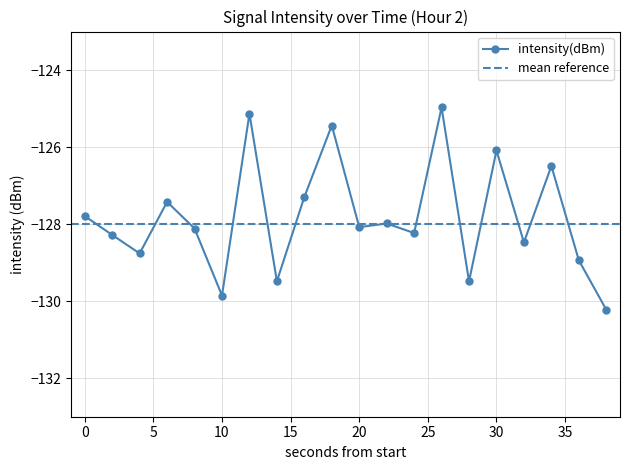

How many data points are less than -128?

11